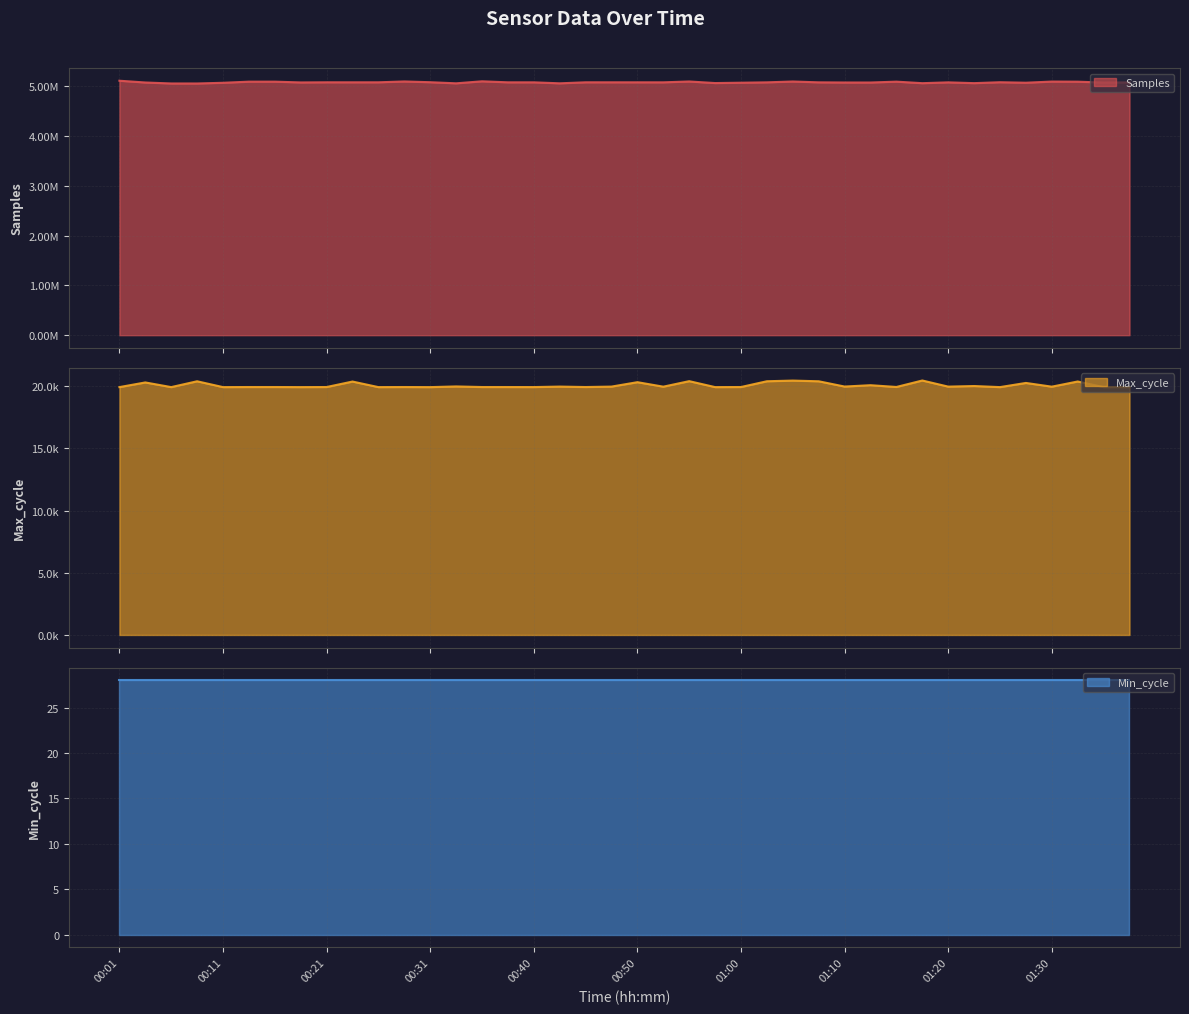

True or false: Samples has more than 1 interior local peaks.

True